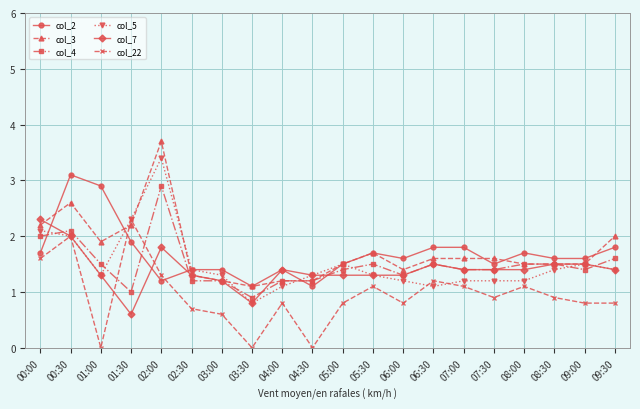

Reading left to right, transcribe all the data shown in this chart.

col_2: 00:00=1.7	00:30=3.1	01:00=2.9	01:30=1.9	02:00=1.2	02:30=1.4	03:00=1.4	03:30=1.1	04:00=1.4	04:30=1.1	05:00=1.5	05:30=1.7	06:00=1.6	06:30=1.8	07:00=1.8	07:30=1.5	08:00=1.7	08:30=1.6	09:00=1.6	09:30=1.8
col_3: 00:00=2.2	00:30=2.6	01:00=1.9	01:30=2.2	02:00=3.7	02:30=1.3	03:00=1.2	03:30=1.1	04:00=1.2	04:30=1.2	05:00=1.5	05:30=1.7	06:00=1.4	06:30=1.6	07:00=1.6	07:30=1.6	08:00=1.5	08:30=1.5	09:00=1.5	09:30=2.0
col_4: 00:00=2.0	00:30=2.1	01:00=1.5	01:30=1.0	02:00=2.9	02:30=1.2	03:00=1.2	03:30=0.9	04:00=1.2	04:30=1.2	05:00=1.4	05:30=1.5	06:00=1.3	06:30=1.5	07:00=1.4	07:30=1.4	08:00=1.5	08:30=1.5	09:00=1.4	09:30=1.6
col_5: 00:00=2.1	00:30=2.0	01:00=1.3	01:30=2.3	02:00=3.4	02:30=1.4	03:00=1.3	03:30=0.8	04:00=1.1	04:30=1.3	05:00=1.5	05:30=1.3	06:00=1.2	06:30=1.1	07:00=1.2	07:30=1.2	08:00=1.2	08:30=1.4	09:00=1.5	09:30=1.4
col_7: 00:00=2.3	00:30=2.0	01:00=1.3	01:30=0.6	02:00=1.8	02:30=1.3	03:00=1.2	03:30=0.8	04:00=1.4	04:30=1.3	05:00=1.3	05:30=1.3	06:00=1.3	06:30=1.5	07:00=1.4	07:30=1.4	08:00=1.4	08:30=1.5	09:00=1.5	09:30=1.4
col_22: 00:00=1.6	00:30=2.0	01:00=0.0	01:30=2.3	02:00=1.3	02:30=0.7	03:00=0.6	03:30=0.0	04:00=0.8	04:30=0.0	05:00=0.8	05:30=1.1	06:00=0.8	06:30=1.2	07:00=1.1	07:30=0.9	08:00=1.1	08:30=0.9	09:00=0.8	09:30=0.8